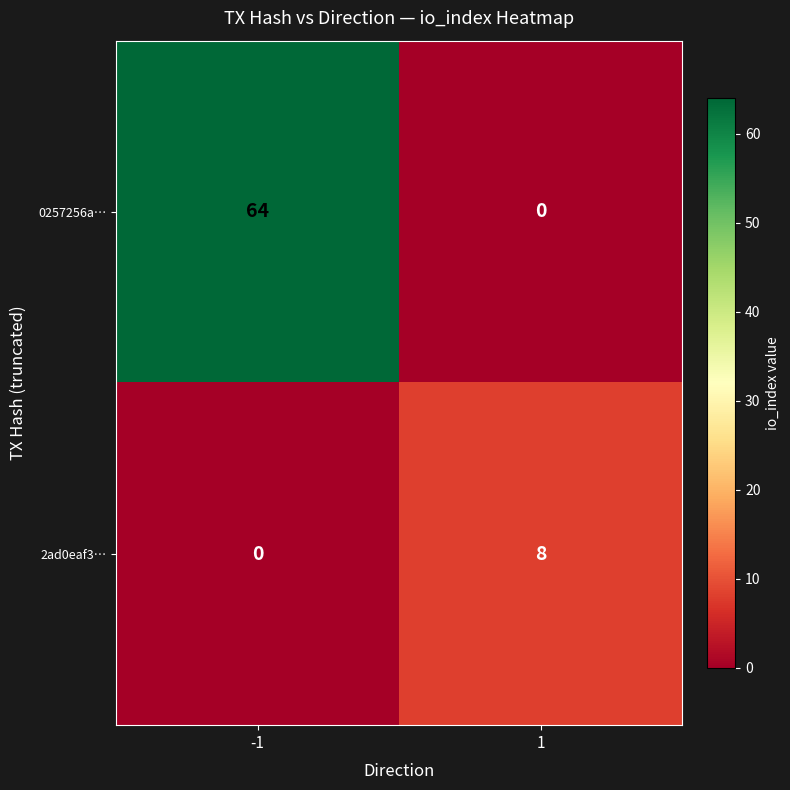

What is the sum of the 2ad0eaf3… values at 1 and -1?

8